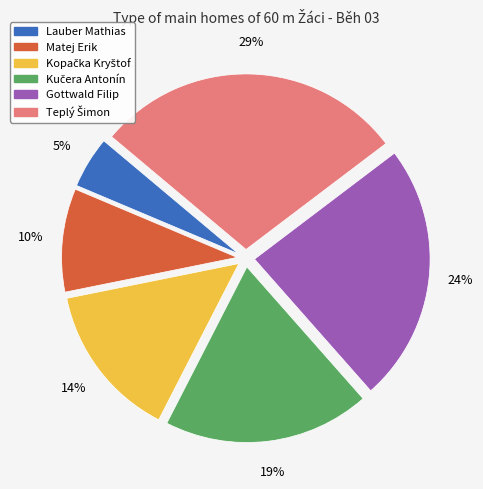

What percentage is the Matej Erik slice, to the nearest percent?

10%